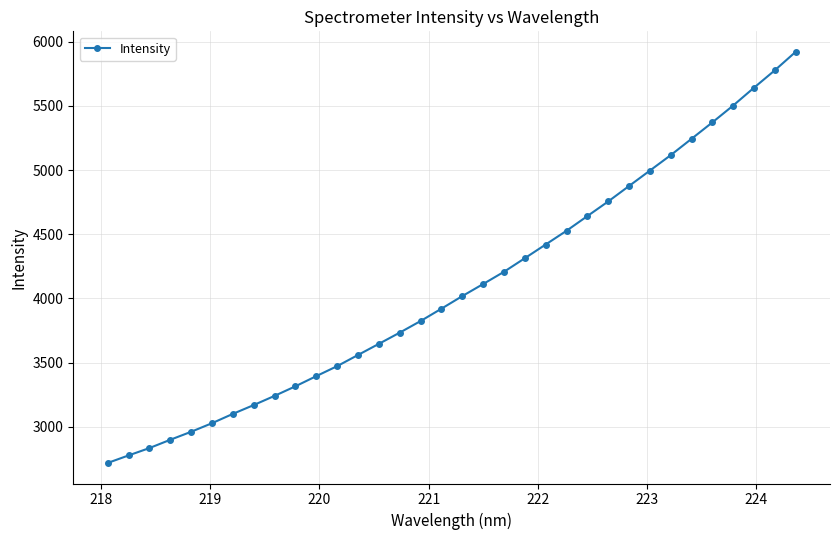

What is the smallest value displayed?

2716.8